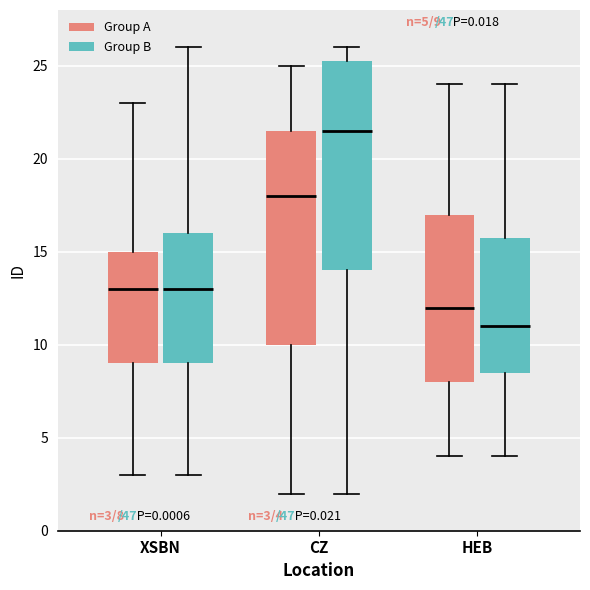

Which box has the lowest median line?

HEB (Group B)